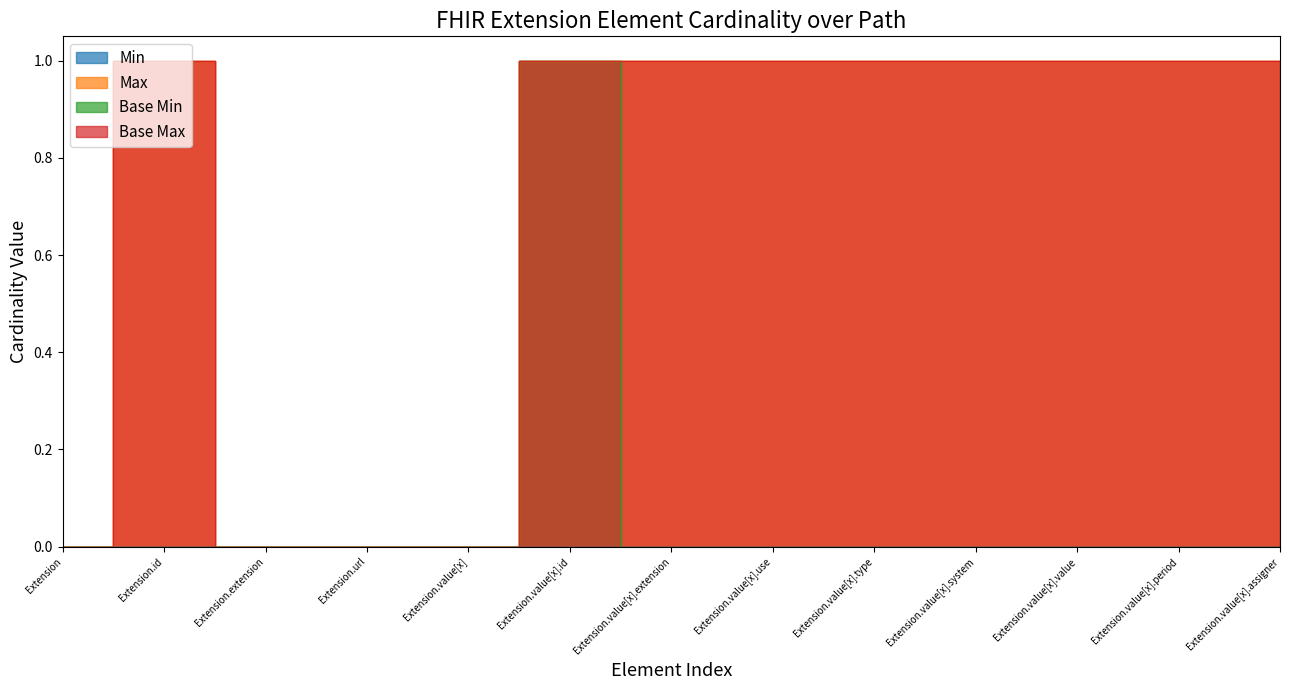

At Extension.url, list the series in order from largest to smallest.

Max, Base Min, Base Max